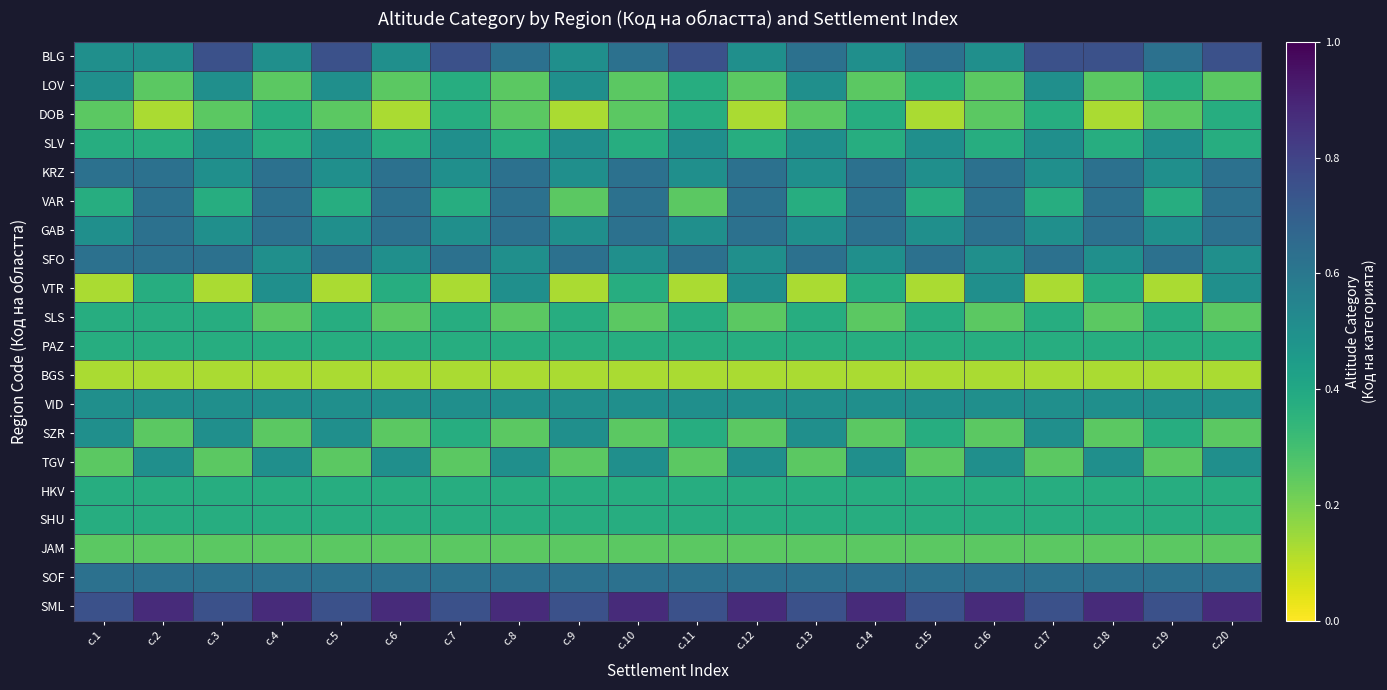

Reading right to left, what are all the values shown in this chart?

BLG: с.20=0.8	с.19=0.6	с.18=0.8	с.17=0.8	с.16=0.5	с.15=0.6	с.14=0.5	с.13=0.6	с.12=0.5	с.11=0.8	с.10=0.6	с.9=0.5	с.8=0.6	с.7=0.8	с.6=0.5	с.5=0.8	с.4=0.5	с.3=0.8	с.2=0.5	с.1=0.5
LOV: с.20=0.2	с.19=0.4	с.18=0.2	с.17=0.5	с.16=0.2	с.15=0.4	с.14=0.2	с.13=0.5	с.12=0.2	с.11=0.4	с.10=0.2	с.9=0.5	с.8=0.2	с.7=0.4	с.6=0.2	с.5=0.5	с.4=0.2	с.3=0.5	с.2=0.2	с.1=0.5
DOB: с.20=0.4	с.19=0.2	с.18=0.1	с.17=0.4	с.16=0.2	с.15=0.1	с.14=0.4	с.13=0.2	с.12=0.1	с.11=0.4	с.10=0.2	с.9=0.1	с.8=0.2	с.7=0.4	с.6=0.1	с.5=0.2	с.4=0.4	с.3=0.2	с.2=0.1	с.1=0.2
SLV: с.20=0.4	с.19=0.5	с.18=0.4	с.17=0.5	с.16=0.4	с.15=0.5	с.14=0.4	с.13=0.5	с.12=0.4	с.11=0.5	с.10=0.4	с.9=0.5	с.8=0.4	с.7=0.5	с.6=0.4	с.5=0.5	с.4=0.4	с.3=0.5	с.2=0.4	с.1=0.4
KRZ: с.20=0.6	с.19=0.5	с.18=0.6	с.17=0.5	с.16=0.6	с.15=0.5	с.14=0.6	с.13=0.5	с.12=0.6	с.11=0.5	с.10=0.6	с.9=0.5	с.8=0.6	с.7=0.5	с.6=0.6	с.5=0.5	с.4=0.6	с.3=0.5	с.2=0.6	с.1=0.6
VAR: с.20=0.6	с.19=0.4	с.18=0.6	с.17=0.4	с.16=0.6	с.15=0.4	с.14=0.6	с.13=0.4	с.12=0.6	с.11=0.2	с.10=0.6	с.9=0.2	с.8=0.6	с.7=0.4	с.6=0.6	с.5=0.4	с.4=0.6	с.3=0.4	с.2=0.6	с.1=0.4
GAB: с.20=0.6	с.19=0.5	с.18=0.6	с.17=0.5	с.16=0.6	с.15=0.5	с.14=0.6	с.13=0.5	с.12=0.6	с.11=0.5	с.10=0.6	с.9=0.5	с.8=0.6	с.7=0.5	с.6=0.6	с.5=0.5	с.4=0.6	с.3=0.5	с.2=0.6	с.1=0.5
SFO: с.20=0.5	с.19=0.6	с.18=0.5	с.17=0.6	с.16=0.5	с.15=0.6	с.14=0.5	с.13=0.6	с.12=0.5	с.11=0.6	с.10=0.5	с.9=0.6	с.8=0.5	с.7=0.6	с.6=0.5	с.5=0.6	с.4=0.5	с.3=0.6	с.2=0.6	с.1=0.6
VTR: с.20=0.5	с.19=0.1	с.18=0.4	с.17=0.1	с.16=0.5	с.15=0.1	с.14=0.4	с.13=0.1	с.12=0.5	с.11=0.1	с.10=0.4	с.9=0.1	с.8=0.5	с.7=0.1	с.6=0.4	с.5=0.1	с.4=0.5	с.3=0.1	с.2=0.4	с.1=0.1
SLS: с.20=0.2	с.19=0.4	с.18=0.2	с.17=0.4	с.16=0.2	с.15=0.4	с.14=0.2	с.13=0.4	с.12=0.2	с.11=0.4	с.10=0.2	с.9=0.4	с.8=0.2	с.7=0.4	с.6=0.2	с.5=0.4	с.4=0.2	с.3=0.4	с.2=0.4	с.1=0.4
PAZ: с.20=0.4	с.19=0.4	с.18=0.4	с.17=0.4	с.16=0.4	с.15=0.4	с.14=0.4	с.13=0.4	с.12=0.4	с.11=0.4	с.10=0.4	с.9=0.4	с.8=0.4	с.7=0.4	с.6=0.4	с.5=0.4	с.4=0.4	с.3=0.4	с.2=0.4	с.1=0.4
BGS: с.20=0.1	с.19=0.1	с.18=0.1	с.17=0.1	с.16=0.1	с.15=0.1	с.14=0.1	с.13=0.1	с.12=0.1	с.11=0.1	с.10=0.1	с.9=0.1	с.8=0.1	с.7=0.1	с.6=0.1	с.5=0.1	с.4=0.1	с.3=0.1	с.2=0.1	с.1=0.1
VID: с.20=0.5	с.19=0.5	с.18=0.5	с.17=0.5	с.16=0.5	с.15=0.5	с.14=0.5	с.13=0.5	с.12=0.5	с.11=0.5	с.10=0.5	с.9=0.5	с.8=0.5	с.7=0.5	с.6=0.5	с.5=0.5	с.4=0.5	с.3=0.5	с.2=0.5	с.1=0.5
SZR: с.20=0.2	с.19=0.4	с.18=0.2	с.17=0.5	с.16=0.2	с.15=0.4	с.14=0.2	с.13=0.5	с.12=0.2	с.11=0.4	с.10=0.2	с.9=0.5	с.8=0.2	с.7=0.4	с.6=0.2	с.5=0.5	с.4=0.2	с.3=0.5	с.2=0.2	с.1=0.5
TGV: с.20=0.5	с.19=0.2	с.18=0.5	с.17=0.2	с.16=0.5	с.15=0.2	с.14=0.5	с.13=0.2	с.12=0.5	с.11=0.2	с.10=0.5	с.9=0.2	с.8=0.5	с.7=0.2	с.6=0.5	с.5=0.2	с.4=0.5	с.3=0.2	с.2=0.5	с.1=0.2
HKV: с.20=0.4	с.19=0.4	с.18=0.4	с.17=0.4	с.16=0.4	с.15=0.4	с.14=0.4	с.13=0.4	с.12=0.4	с.11=0.4	с.10=0.4	с.9=0.4	с.8=0.4	с.7=0.4	с.6=0.4	с.5=0.4	с.4=0.4	с.3=0.4	с.2=0.4	с.1=0.4
SHU: с.20=0.4	с.19=0.4	с.18=0.4	с.17=0.4	с.16=0.4	с.15=0.4	с.14=0.4	с.13=0.4	с.12=0.4	с.11=0.4	с.10=0.4	с.9=0.4	с.8=0.4	с.7=0.4	с.6=0.4	с.5=0.4	с.4=0.4	с.3=0.4	с.2=0.4	с.1=0.4
JAM: с.20=0.2	с.19=0.2	с.18=0.2	с.17=0.2	с.16=0.2	с.15=0.2	с.14=0.2	с.13=0.2	с.12=0.2	с.11=0.2	с.10=0.2	с.9=0.2	с.8=0.2	с.7=0.2	с.6=0.2	с.5=0.2	с.4=0.2	с.3=0.2	с.2=0.2	с.1=0.2
SOF: с.20=0.6	с.19=0.6	с.18=0.6	с.17=0.6	с.16=0.6	с.15=0.6	с.14=0.6	с.13=0.6	с.12=0.6	с.11=0.6	с.10=0.6	с.9=0.6	с.8=0.6	с.7=0.6	с.6=0.6	с.5=0.6	с.4=0.6	с.3=0.6	с.2=0.6	с.1=0.6
SML: с.20=0.9	с.19=0.8	с.18=0.9	с.17=0.8	с.16=0.9	с.15=0.8	с.14=0.9	с.13=0.8	с.12=0.9	с.11=0.8	с.10=0.9	с.9=0.8	с.8=0.9	с.7=0.8	с.6=0.9	с.5=0.8	с.4=0.9	с.3=0.8	с.2=0.9	с.1=0.8